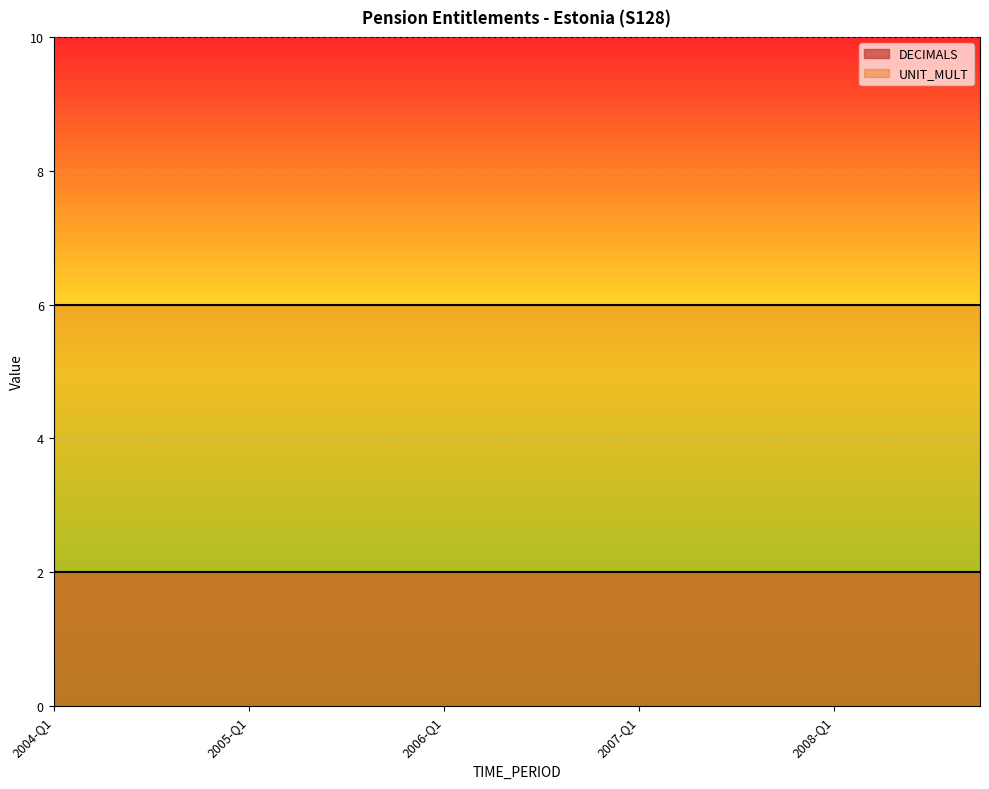

True or false: DECIMALS and UNIT_MULT cross at least once.

False